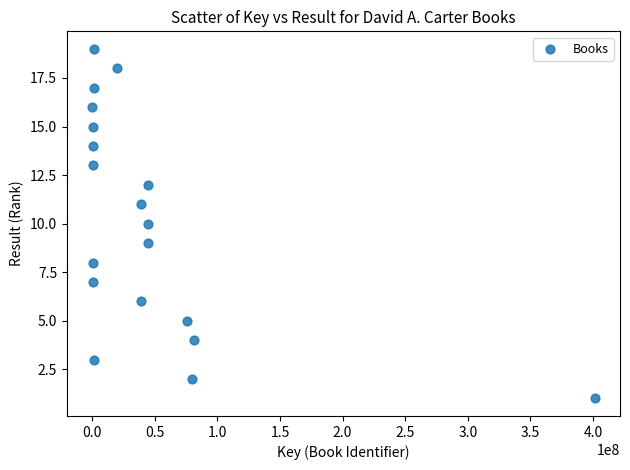

What is the range of Y values (max minus min)?

18